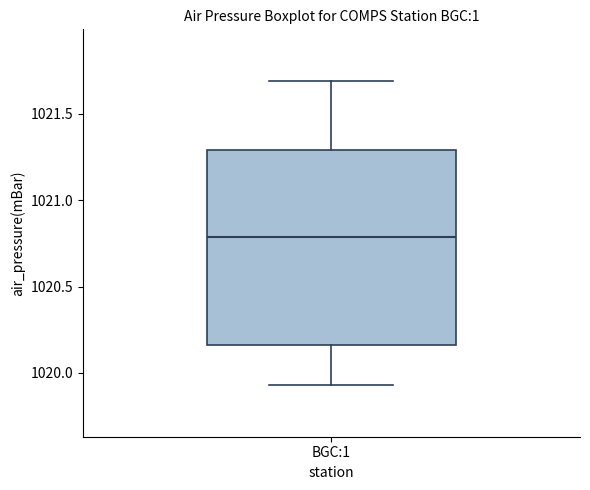

Where is the upper edge of the box for BGC:1 on the y-axis? The values are not printed on the chart, so give them approximately, as read against the axis.

1021.30